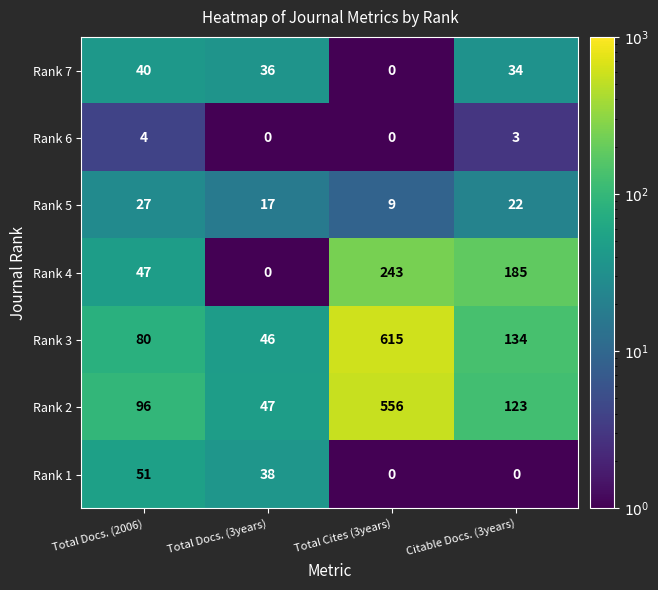

What value does the Rank 3 series have at Total Docs. (3years)?

46